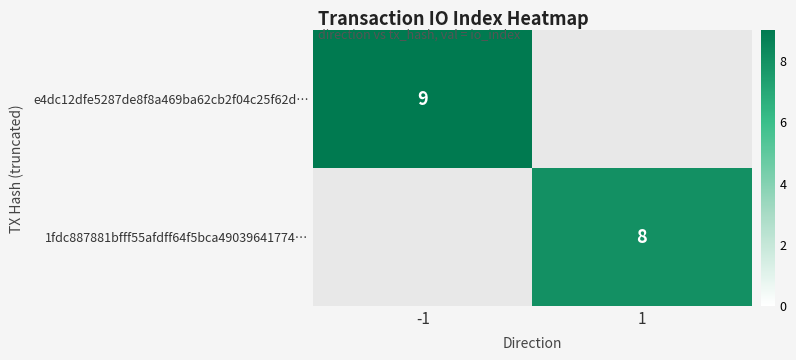

What is the maximum value shown in the chart?

9.0